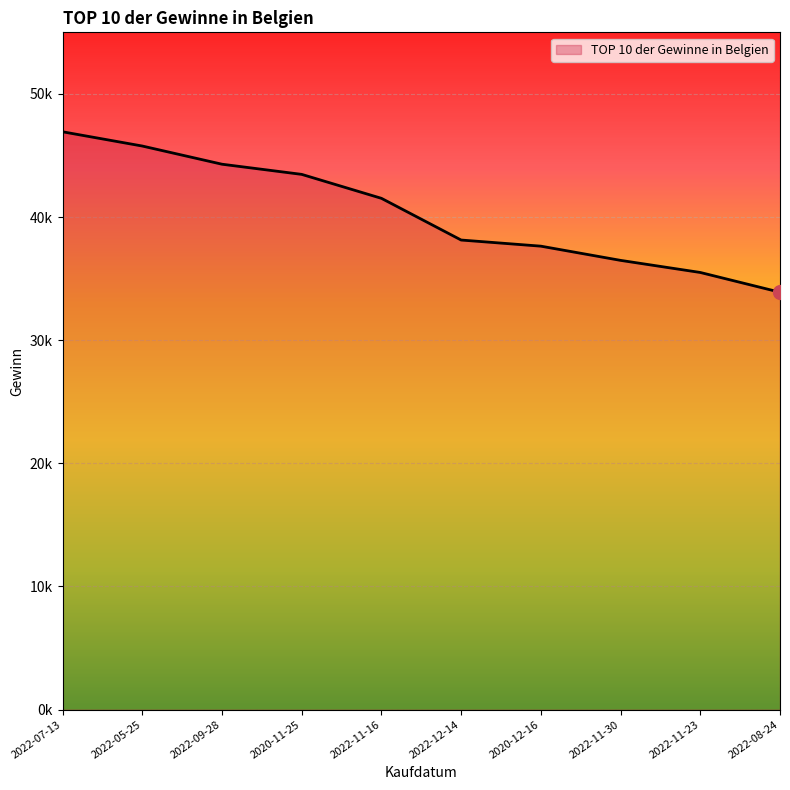

True or false: there are more than 2 points higher than both neighbors.

False